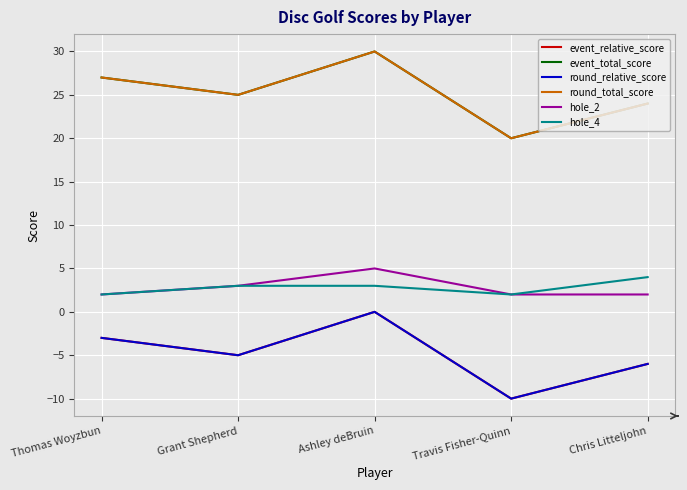

Is this an area chart (filled region under the line)?

No